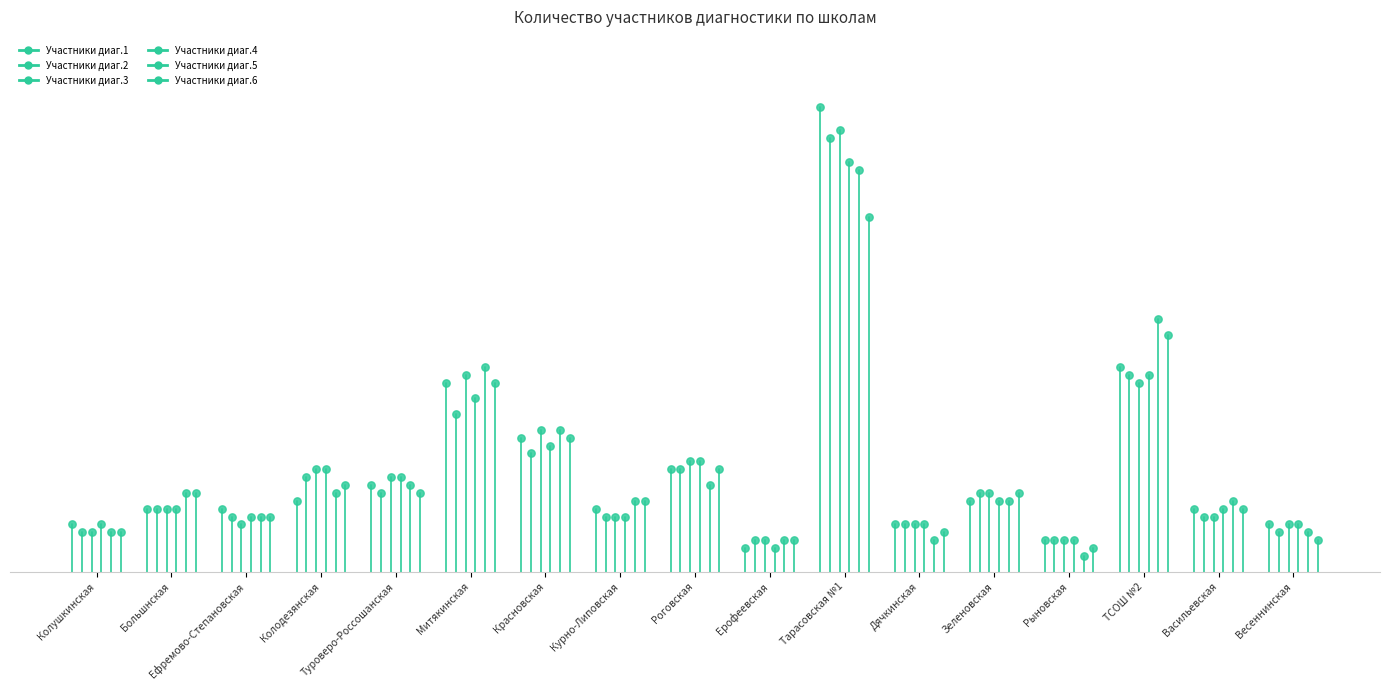

Is the value of Участники диаг.3 at Колушкинская greater than the value of Участники диаг.5 at Большнская?

No